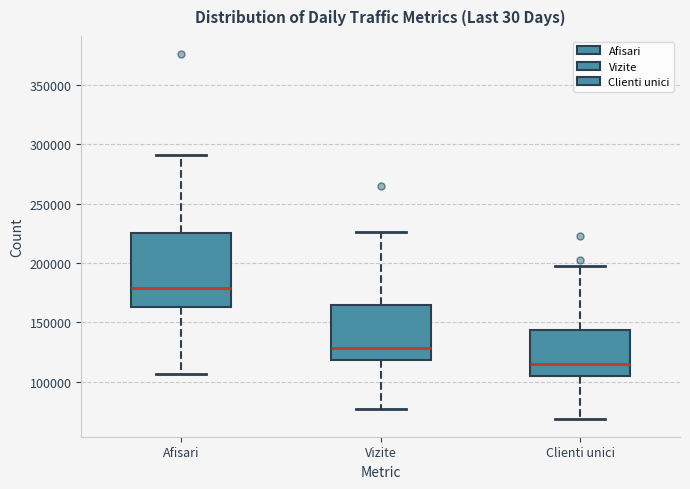

Reading left to right, read every box against the y-axis: the position of its median line, the range the box covers, and the ends of its whiskers. The values are not printed on the chart, so give them approximately, as read against the axis.

Afisari: median 180000, box 165000 to 225000, whiskers 105000 to 290000
Vizite: median 130000, box 120000 to 165000, whiskers 75000 to 225000
Clienti unici: median 115000, box 105000 to 145000, whiskers 70000 to 200000